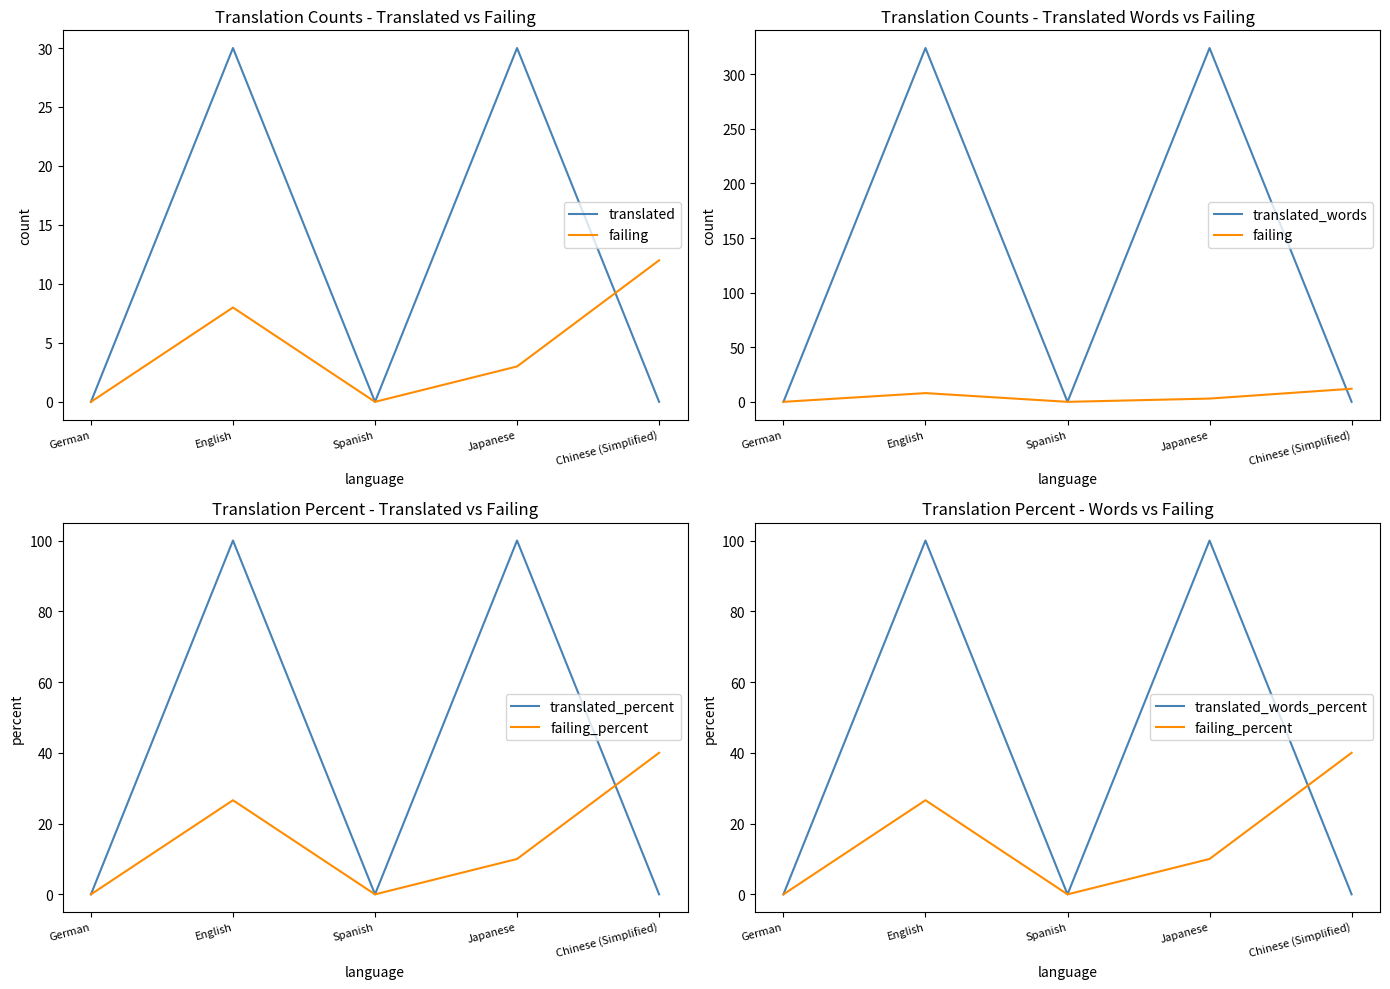

True or false: translated_percent and translated_words_percent cross at least once.

False